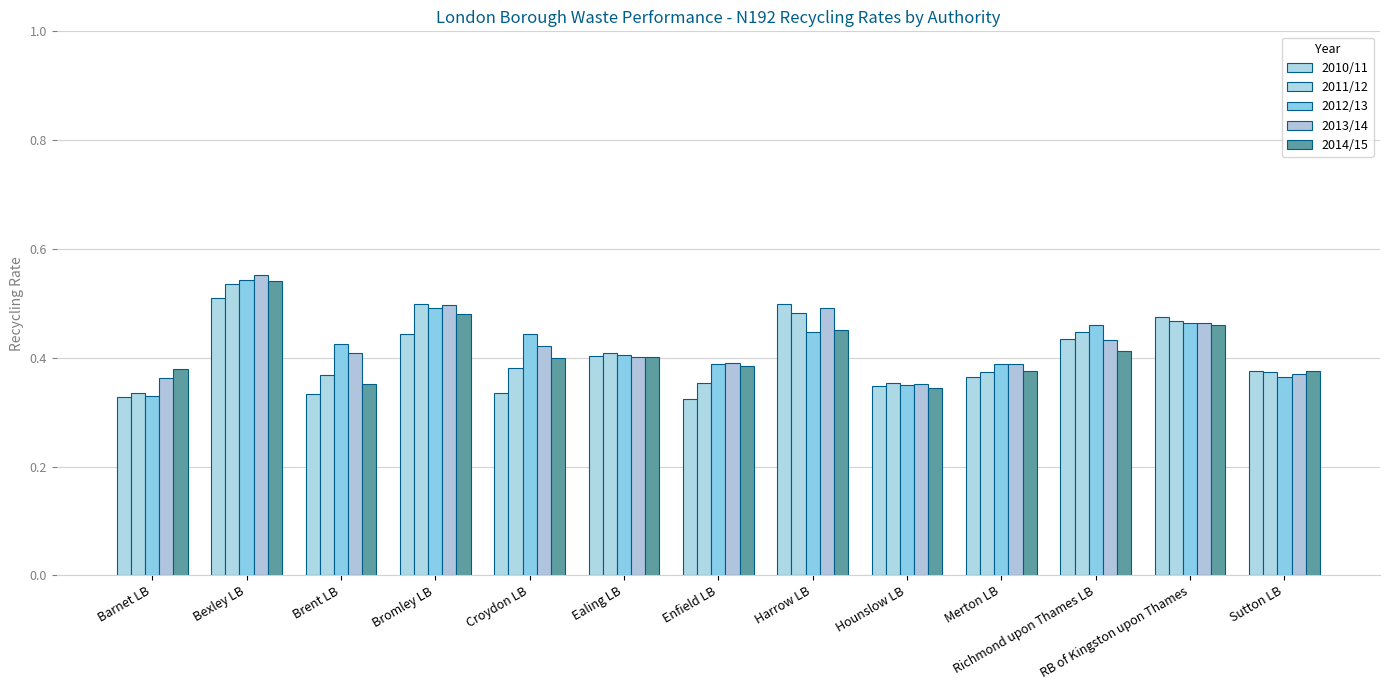

Which category has the highest value in the 2010/11 series?

Bexley LB